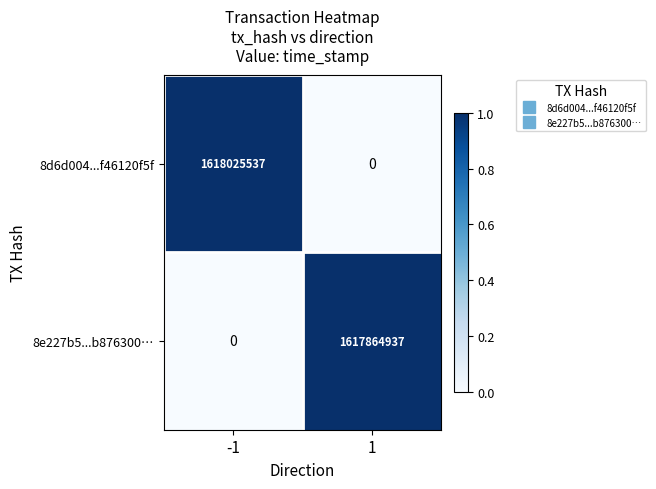

Which series changed the most between -1 and 1?

8d6d004...f46120f5f